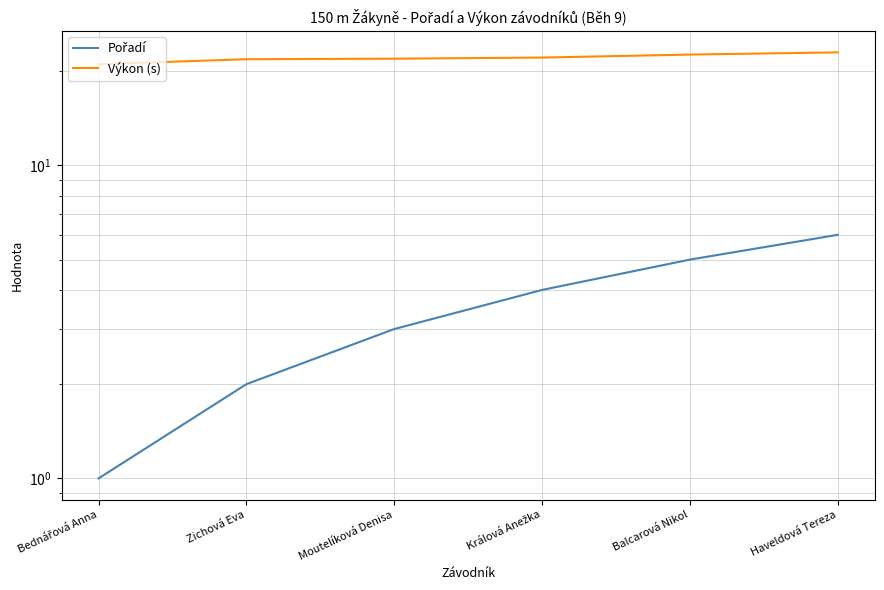

What is the sum of the Výkon (s) values at Bednářová Anna and Balcarová Nikol?

43.6